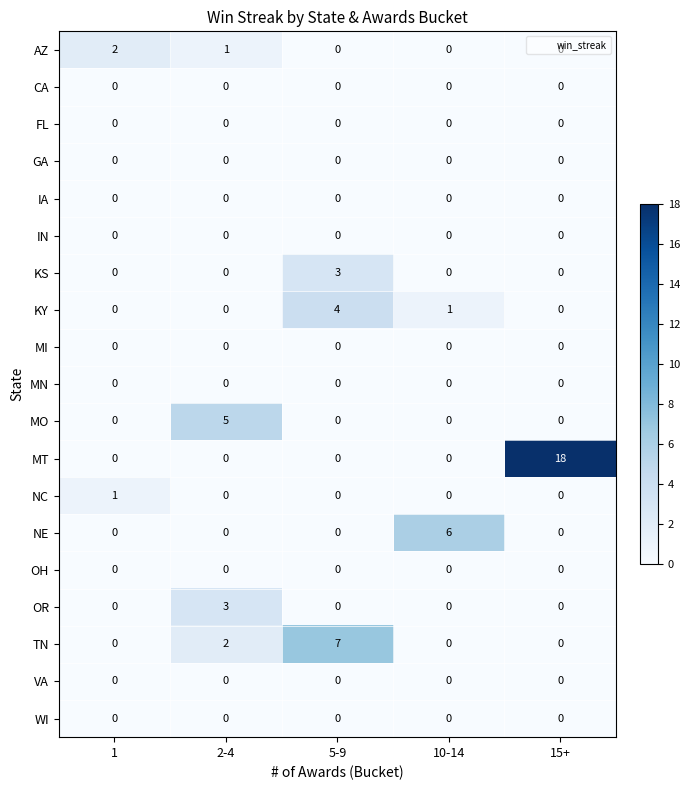

Which series has the widest spread of values?

MT